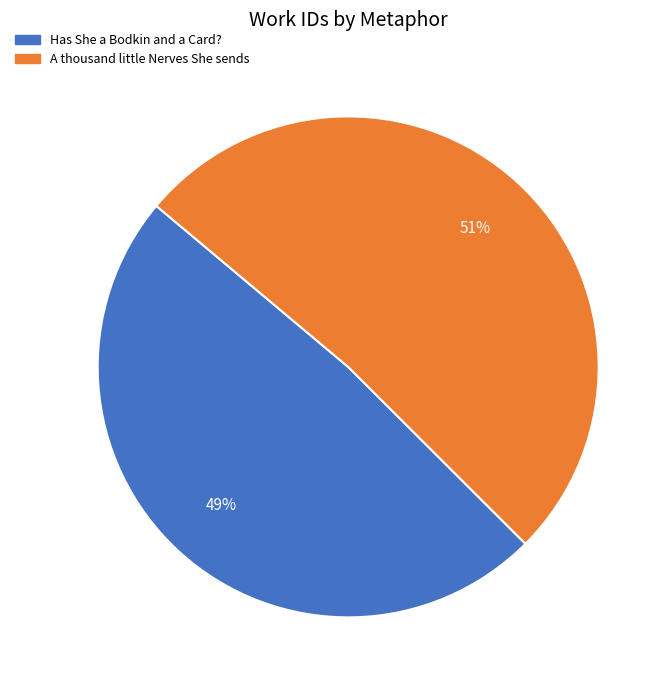

How many segments does this pie chart have?

2